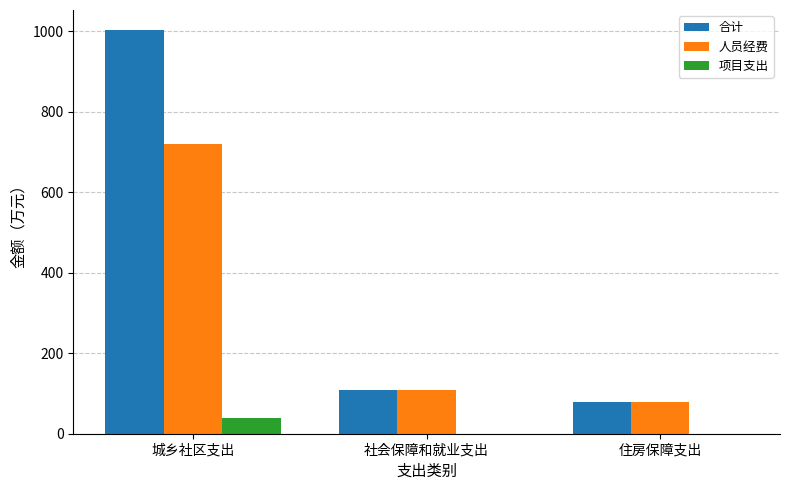

What is the spread (max minus min) of values at 住房保障支出?

78.5